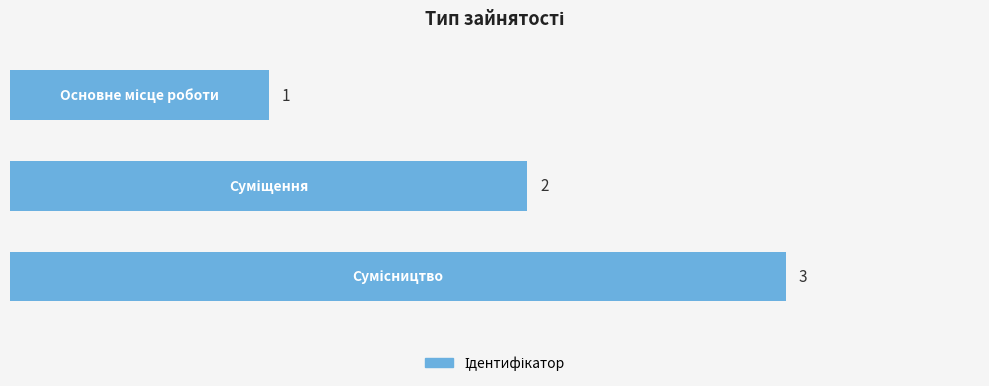

What is the value of the 3rd bar from the top?

3